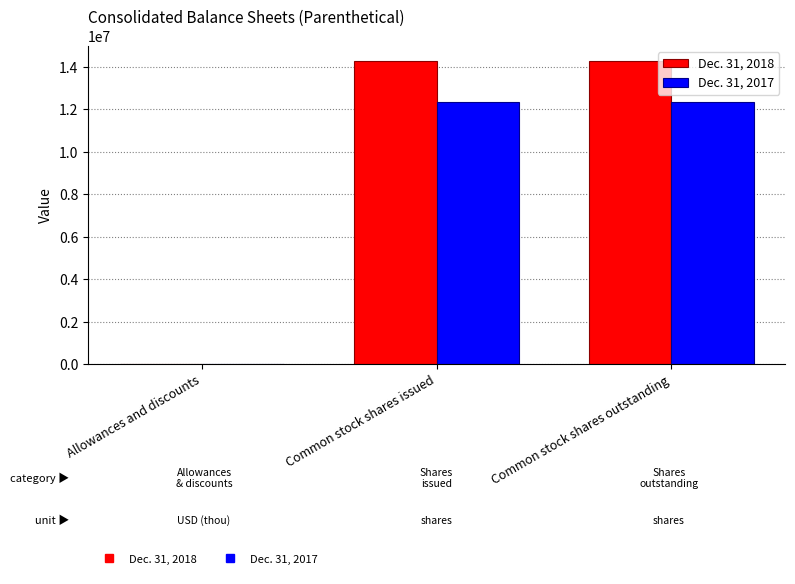

Which series has the largest total across all categories?

Dec. 31, 2018